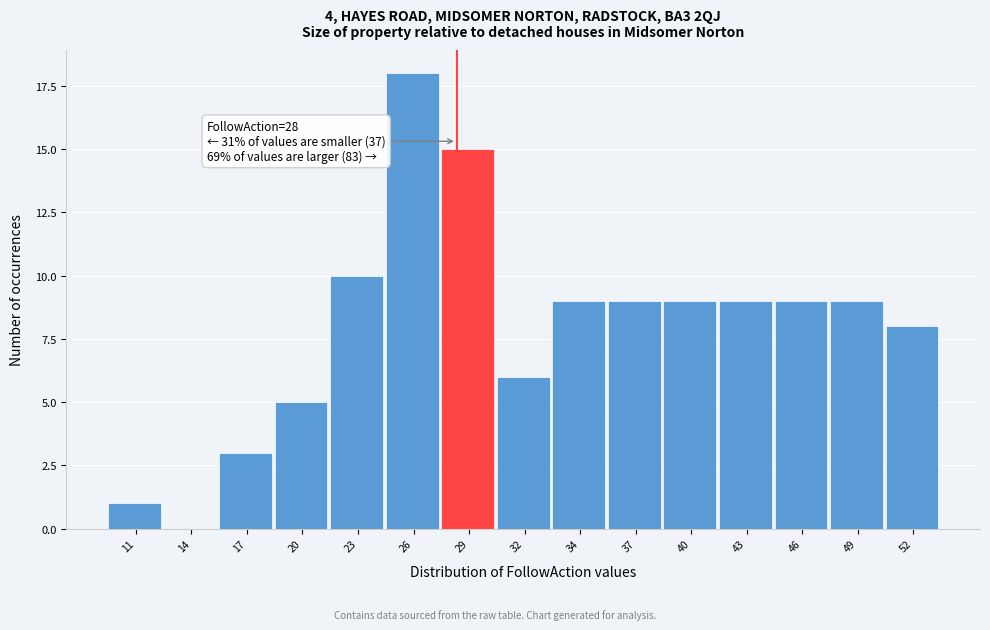

Reading left to right, extract all data points from this chart.

11=1	14=0	17=3	20=5	23=10	26=18	29=15	32=6	34=9	37=9	40=9	43=9	46=9	49=9	52=8